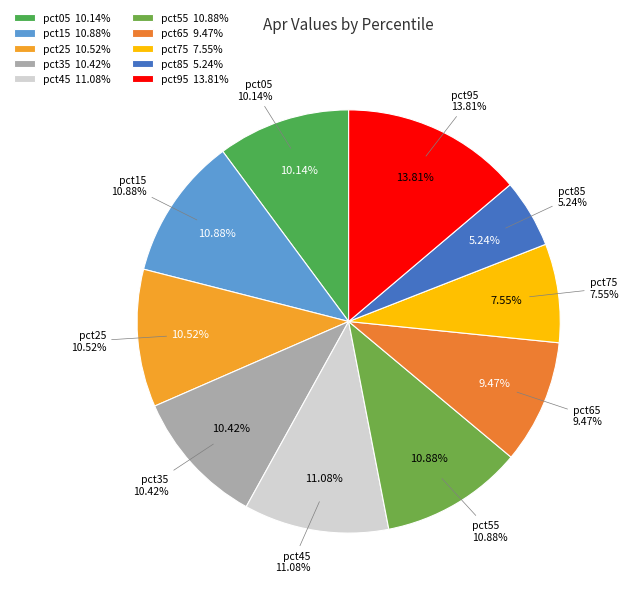

Count the number of slices in the pie.

10